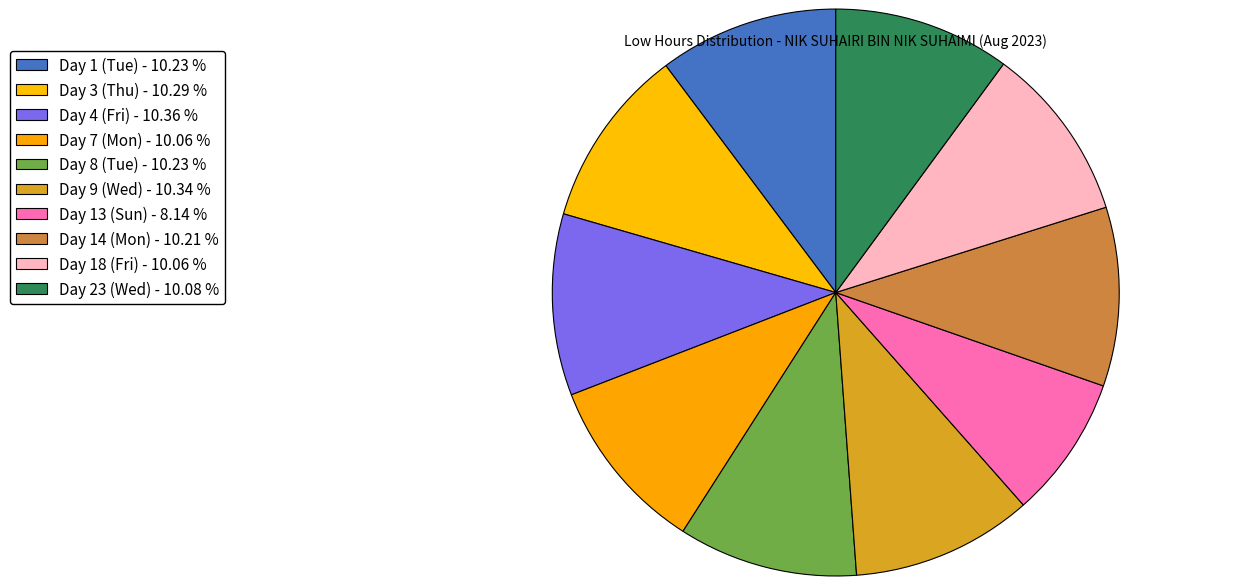

To the nearest percent, what portion does Day 9 (Wed) represent?

10%